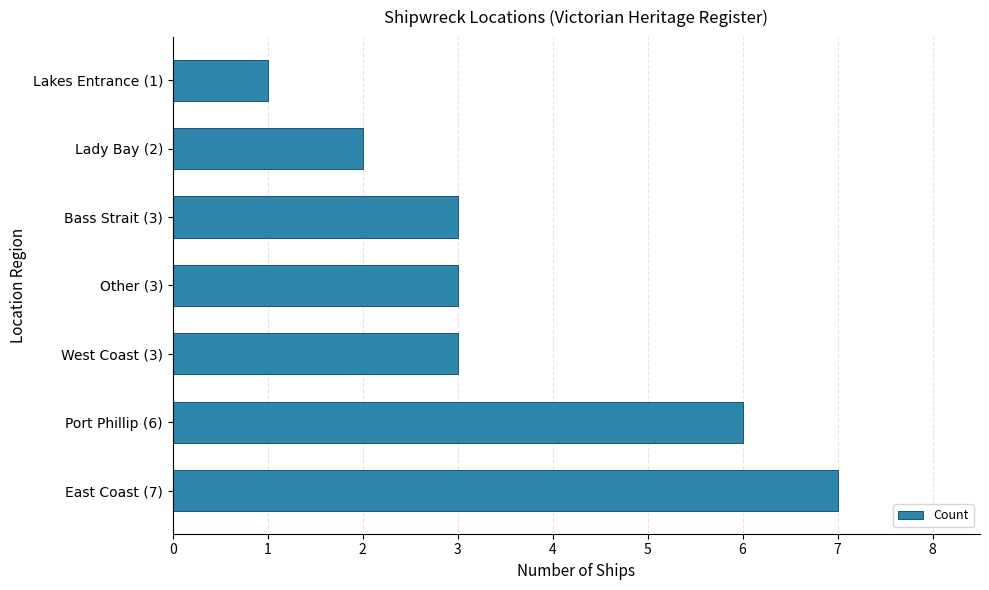

Between East Coast (7) and West Coast (3), which is larger?

East Coast (7)